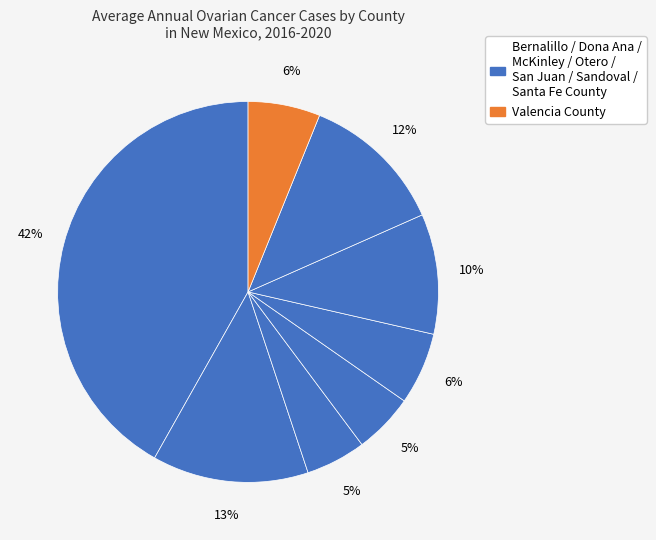

How many segments does this pie chart have?

8